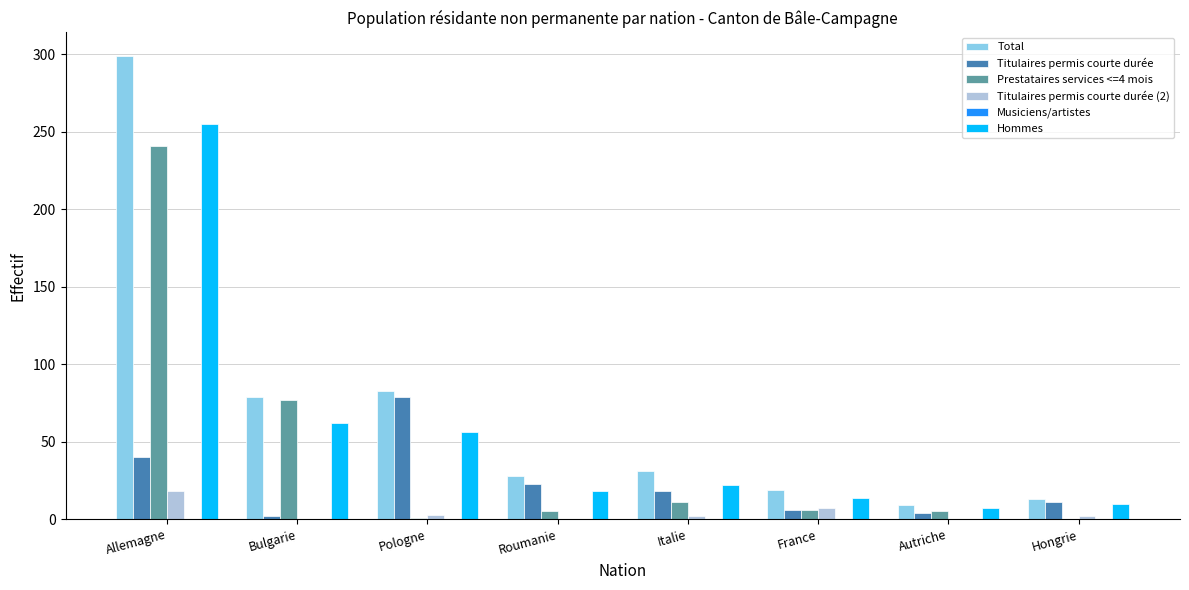

Between Allemagne and France, which series saw the biggest shift?

Total